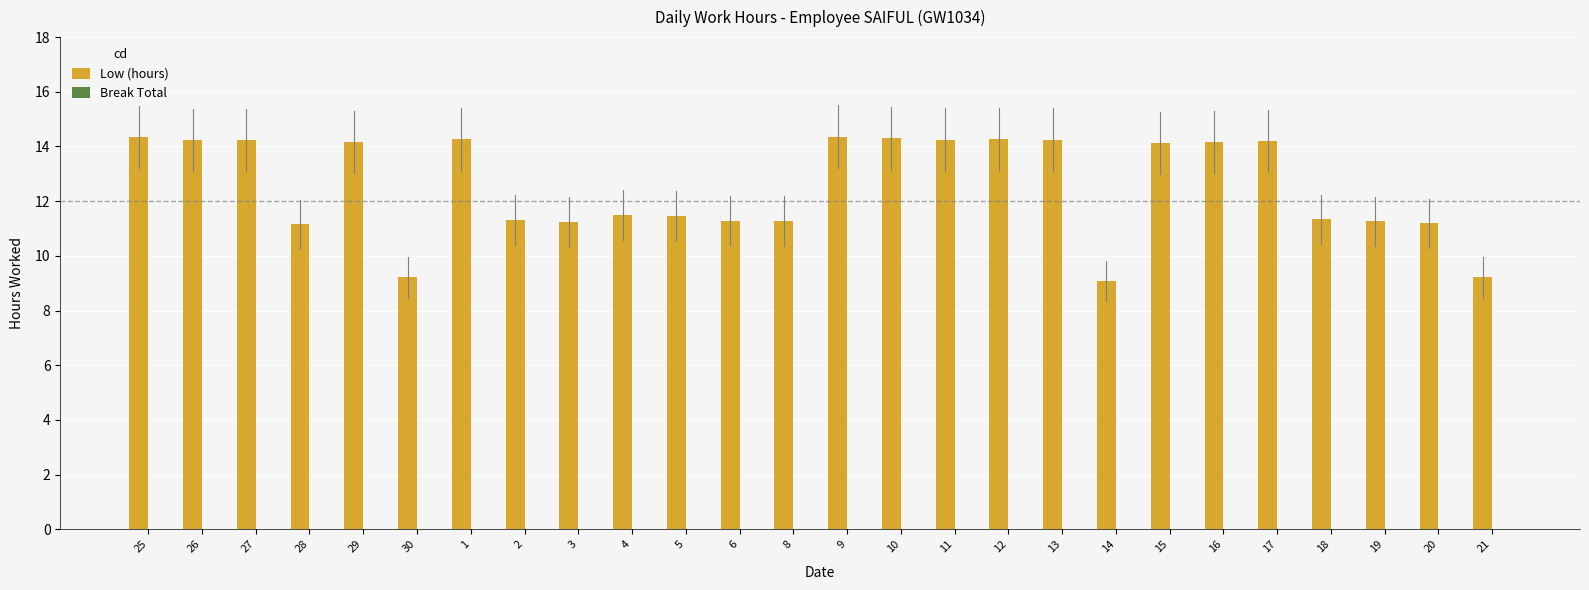

How many distinct data groups are displayed?

1